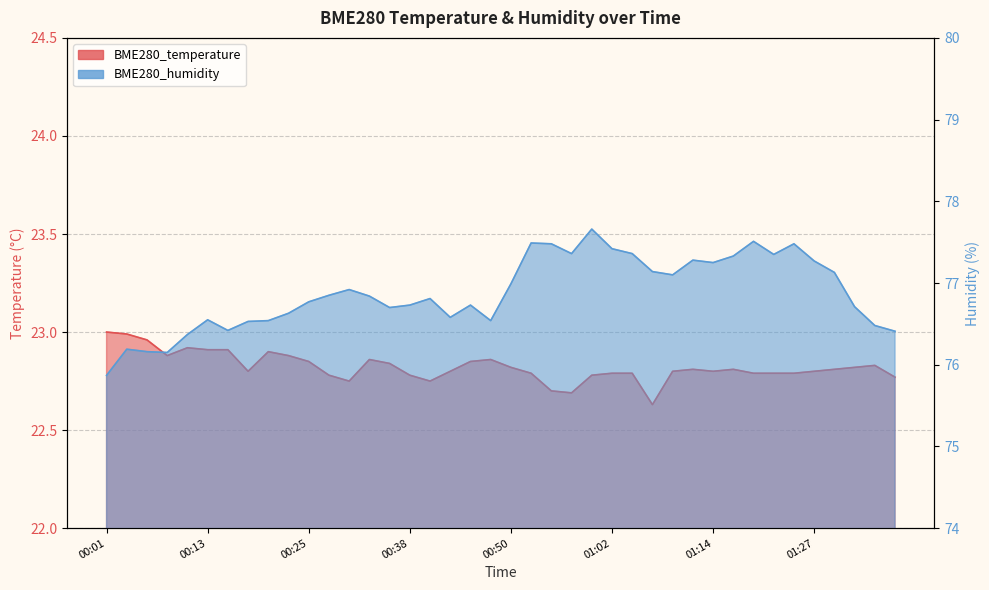

Reading left to right, transcribe all the data shown in this chart.

BME280_temperature: 00:01=23.0	00:04=23.0	00:06=23.0	00:08=22.9	00:11=22.9	00:13=22.9	00:16=22.9	00:18=22.8	00:21=22.9	00:23=22.9	00:25=22.9	00:28=22.8	00:30=22.8	00:33=22.9	00:35=22.8	00:38=22.8	00:40=22.8	00:42=22.8	00:45=22.9	00:47=22.9	00:50=22.8	00:52=22.8	00:55=22.7	00:57=22.7	01:00=22.8	01:02=22.8	01:05=22.8	01:07=22.6	01:09=22.8	01:12=22.8	01:14=22.8	01:17=22.8	01:19=22.8	01:22=22.8	01:24=22.8	01:27=22.8	01:29=22.8	01:32=22.8	01:34=22.8	01:37=22.8
BME280_humidity: 00:01=75.9	00:04=76.2	00:06=76.2	00:08=76.2	00:11=76.4	00:13=76.5	00:16=76.4	00:18=76.5	00:21=76.5	00:23=76.6	00:25=76.8	00:28=76.8	00:30=76.9	00:33=76.8	00:35=76.7	00:38=76.7	00:40=76.8	00:42=76.6	00:45=76.7	00:47=76.5	00:50=77.0	00:52=77.5	00:55=77.5	00:57=77.4	01:00=77.7	01:02=77.4	01:05=77.4	01:07=77.1	01:09=77.1	01:12=77.3	01:14=77.2	01:17=77.3	01:19=77.5	01:22=77.3	01:24=77.5	01:27=77.3	01:29=77.1	01:32=76.7	01:34=76.5	01:37=76.4